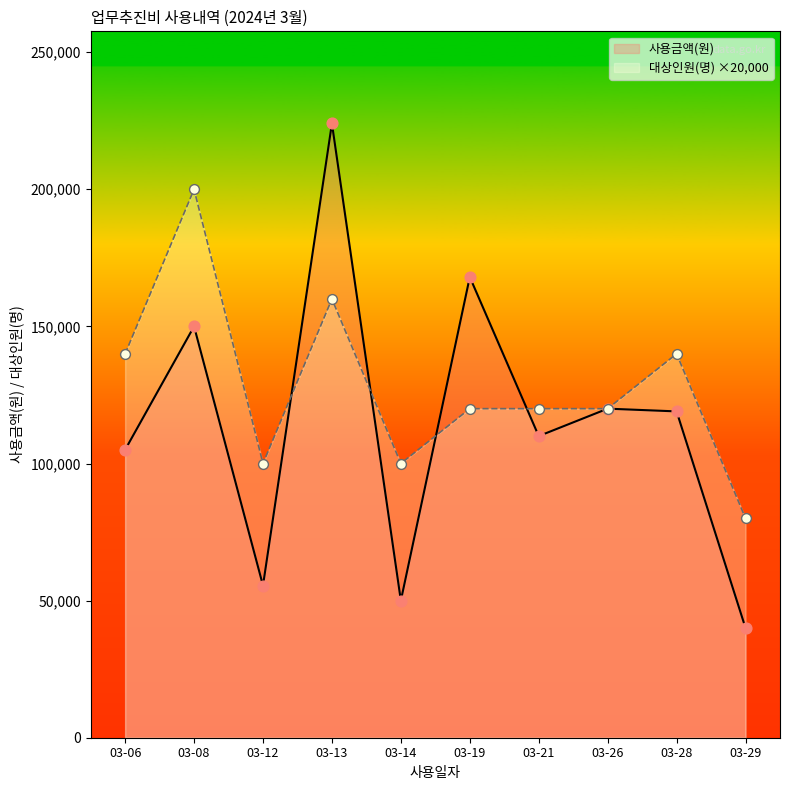

Which series has the largest total across all categories?

대상인원(명) ×20,000